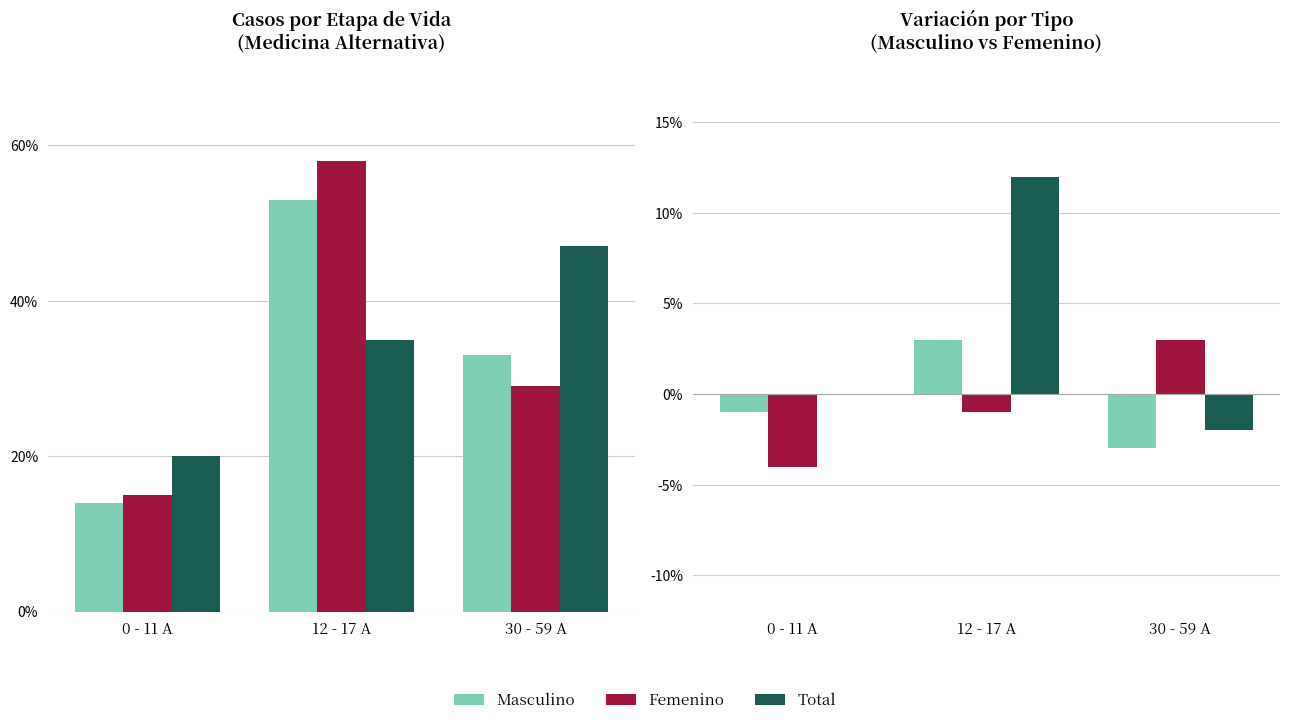

Does the chart contain stacked bars?

No